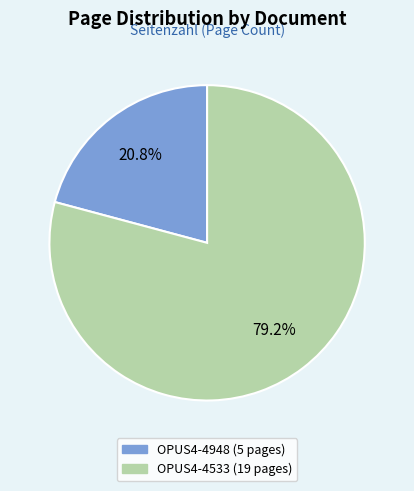

Which has a higher value, OPUS4-4948 or OPUS4-4533?

OPUS4-4533